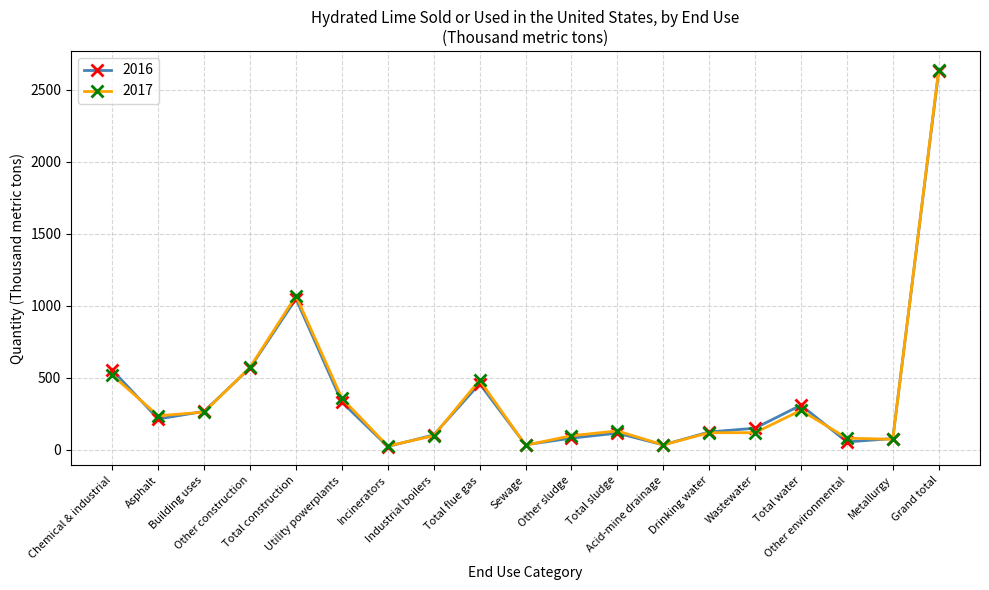

Which has a higher value, Other construction or Building uses?

Other construction